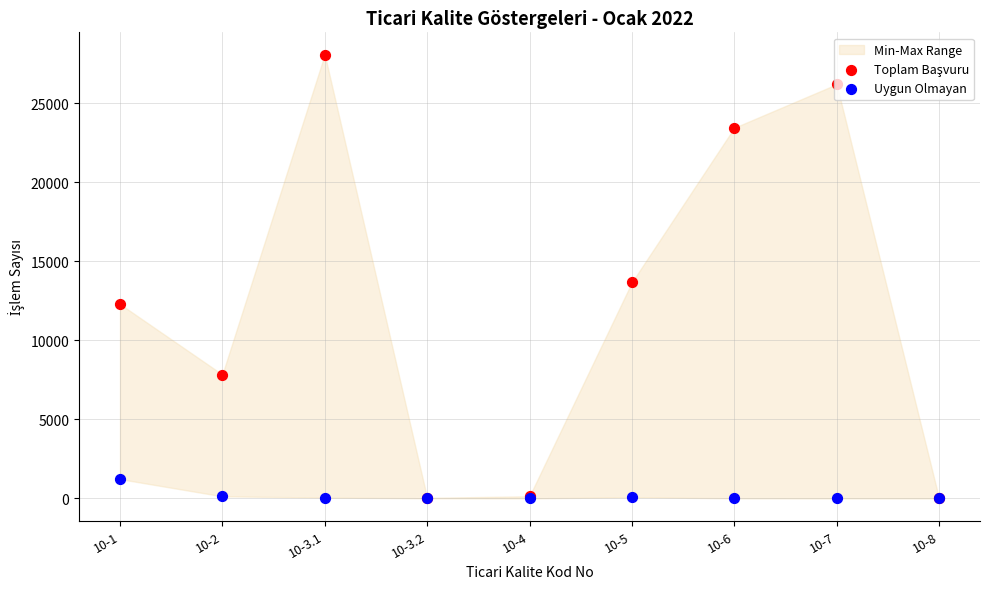

At which category is the sum across all series the highest?

10-3.1